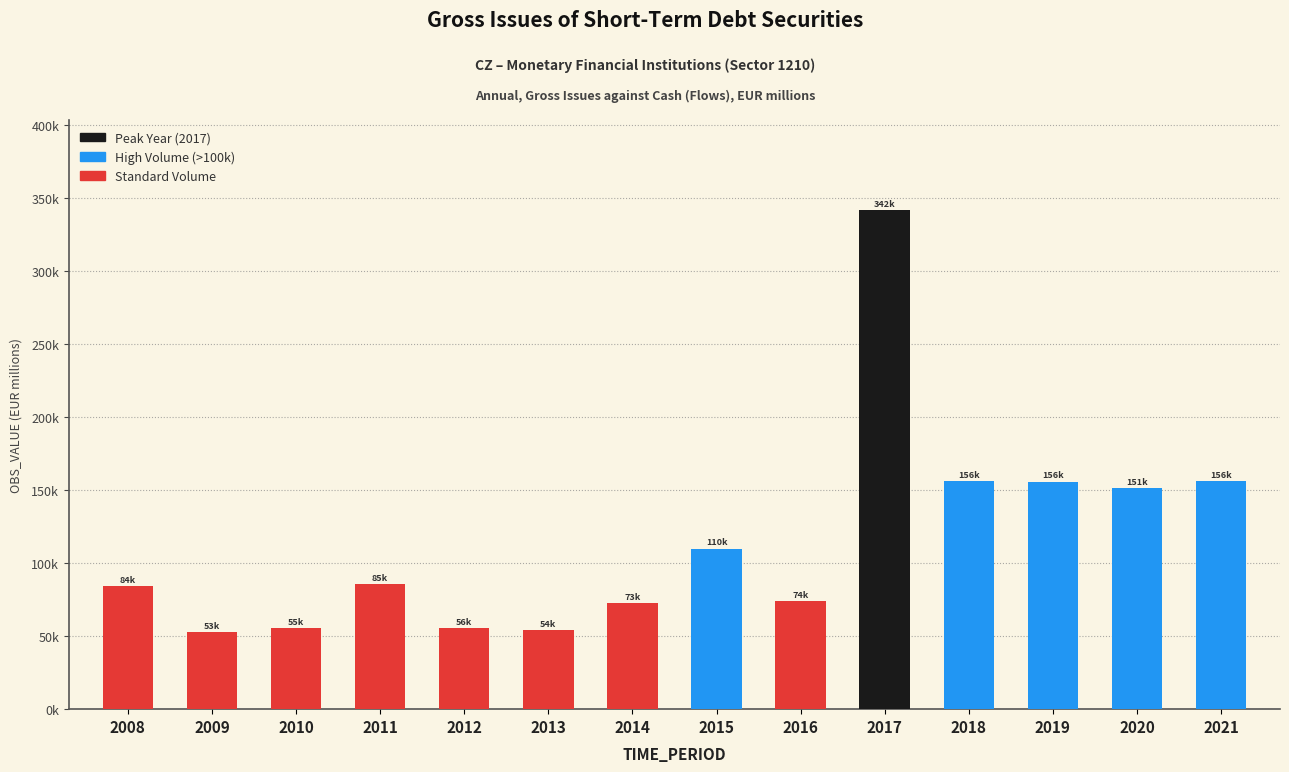

Reading left to right, extract all data points from this chart.

84138.0	52920.2	55349.2	85404.0	55675.6	53872.8	72632.6	109950.5	73980.0	341852.0	155987.0	155825.4	151197.5	155964.8